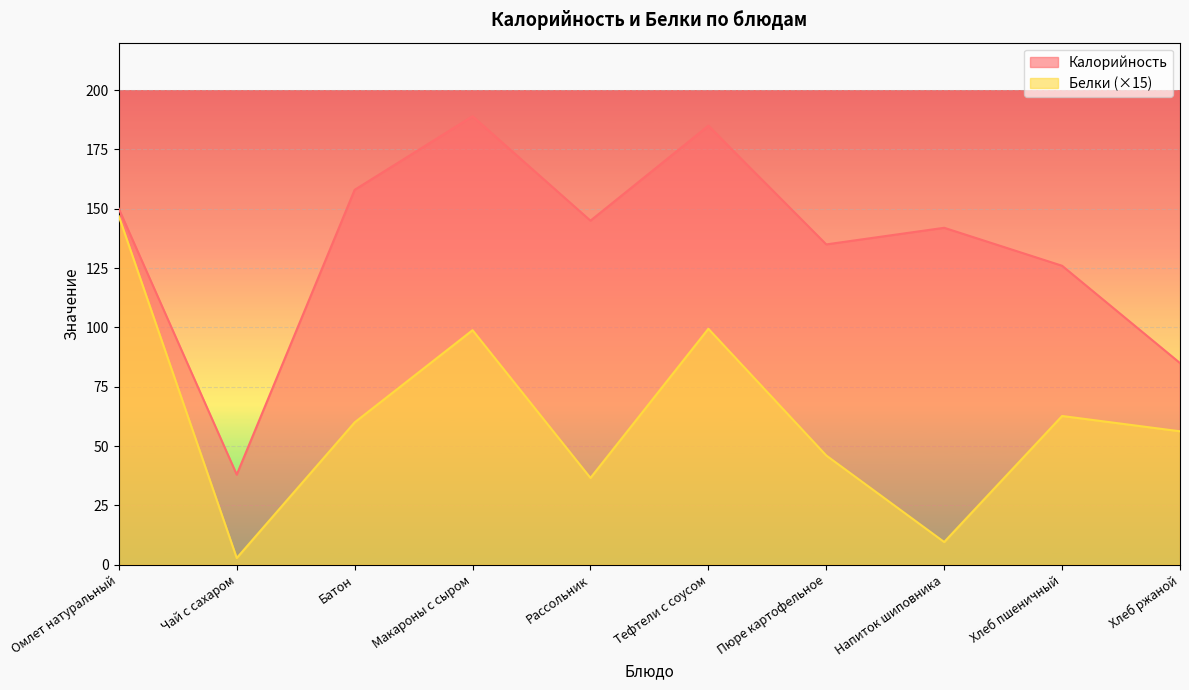

What is the difference between the Белки values at Хлеб ржаной and Омлет натуральный?

90.6